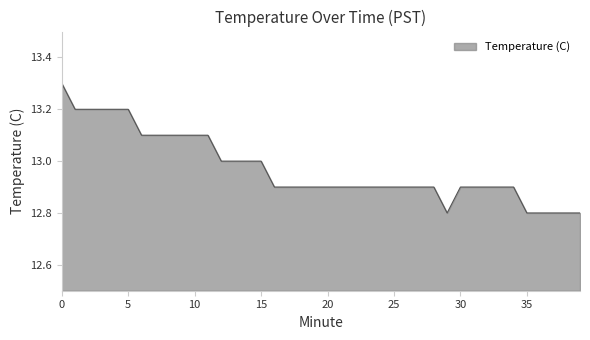

What is the difference between the maximum and minimum values?

0.5